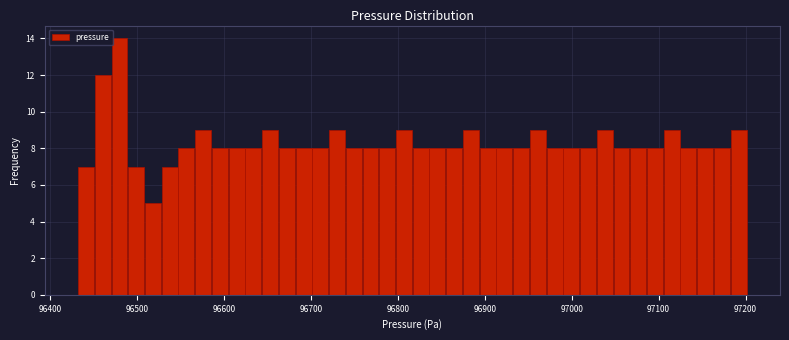

Around what value on the x-axis is the tallest bar? Give the approximate position of its centre, as read against the axis.

96480